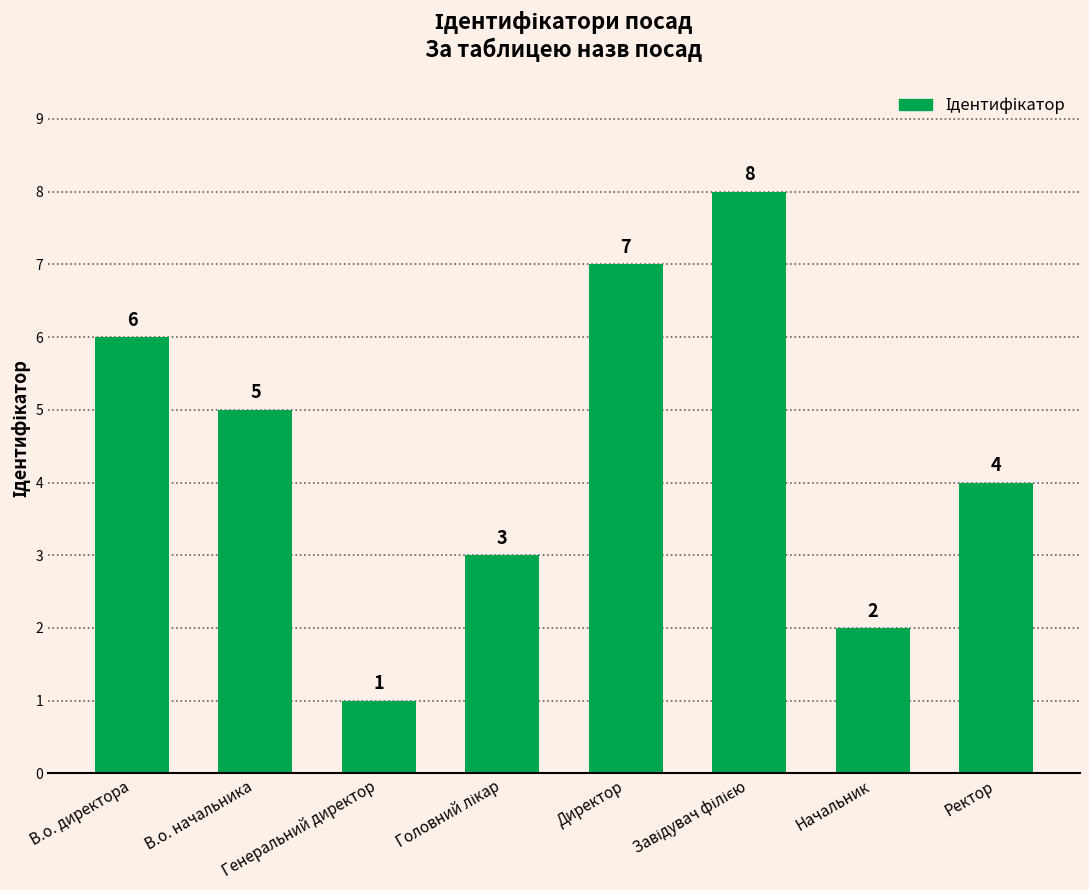

The chart shows a value of 6 at В.о. директора. True or false?

True